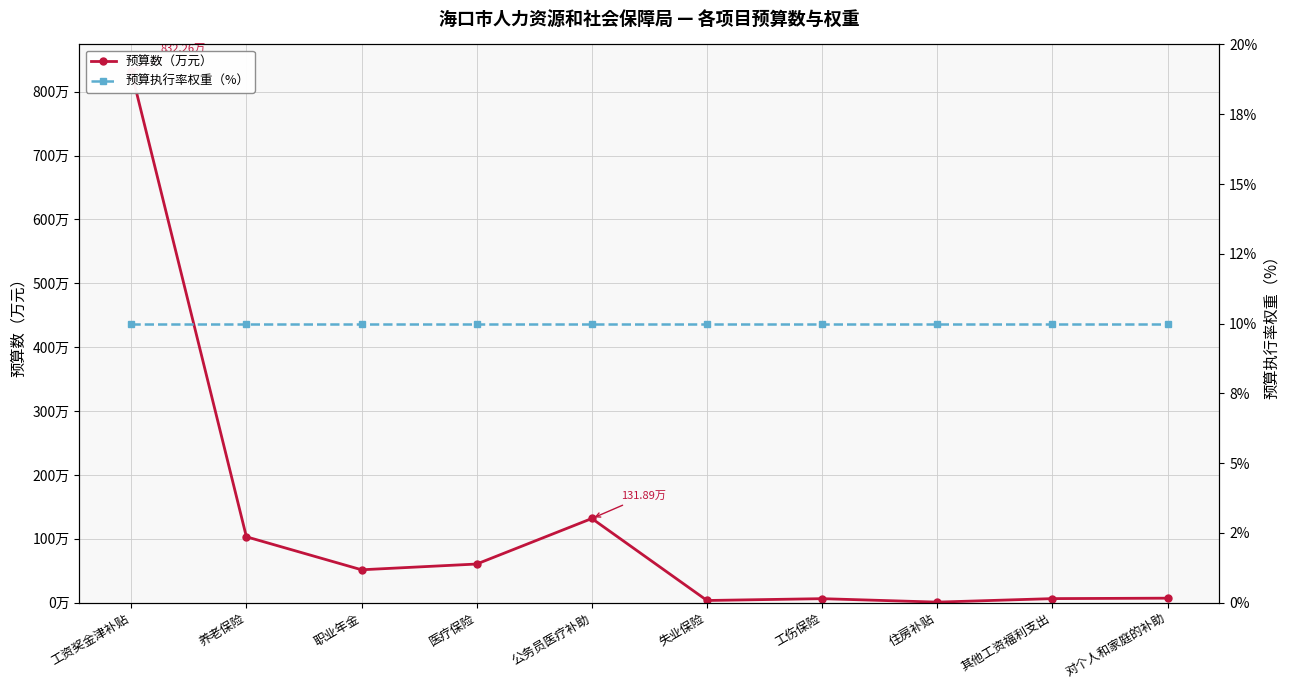

What is the value of the 预算执行率权重（%） point at the 8th from the left?

10.0